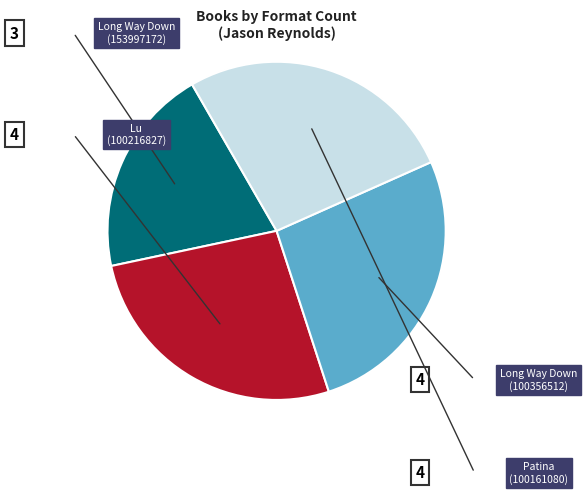

Is there a majority slice in this chart?

No